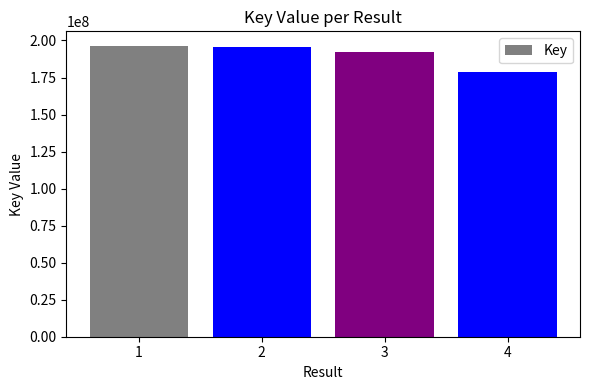

Where does the data first go above 195635952?

1